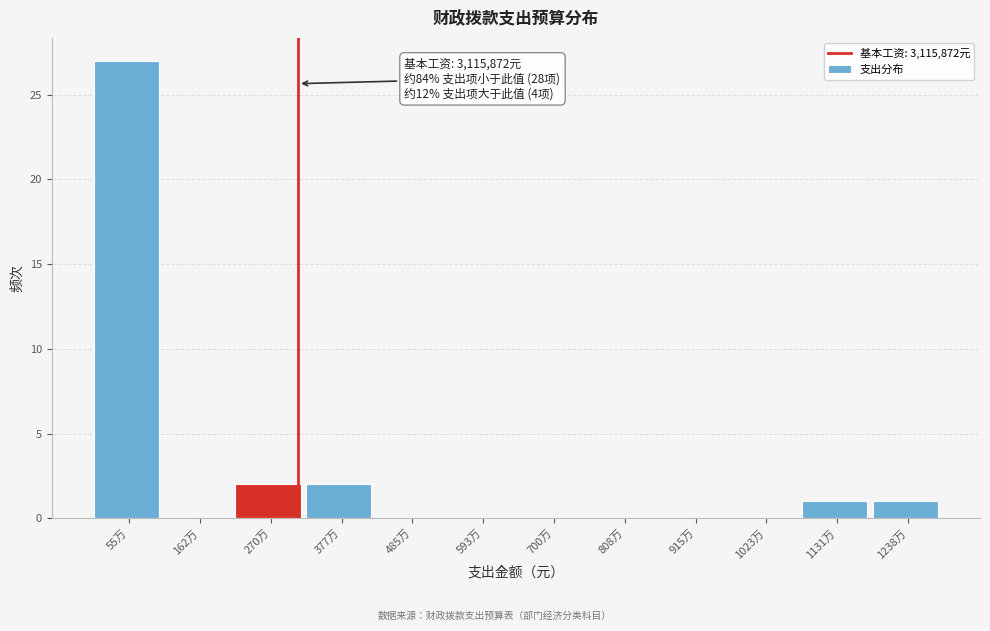

Reading left to right, transcribe all the data shown in this chart.

55万=27	162万=0	270万=2	377万=2	485万=0	593万=0	700万=0	808万=0	915万=0	1023万=0	1131万=1	1238万=1